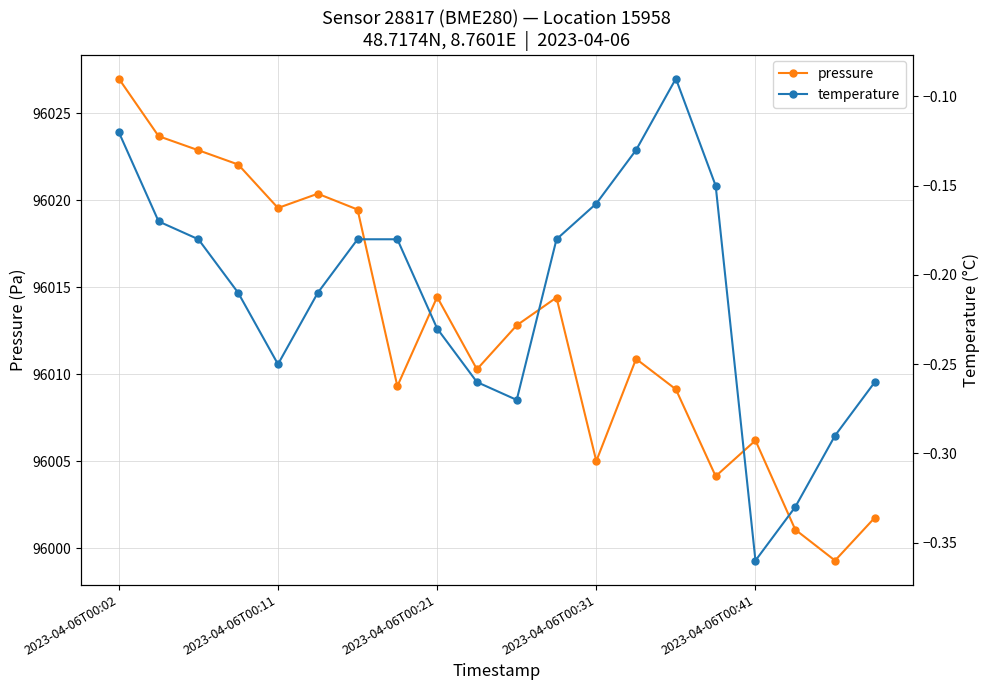

Rank the series by their average value, from lowest to highest.

temperature, pressure